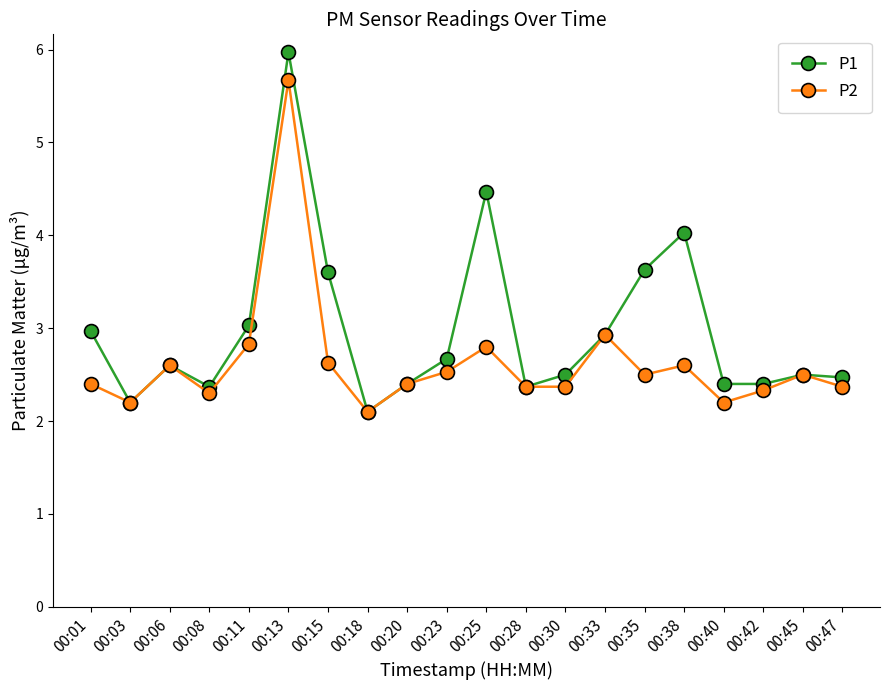

True or false: P1 has a value of 3.8 at 00:30.

False